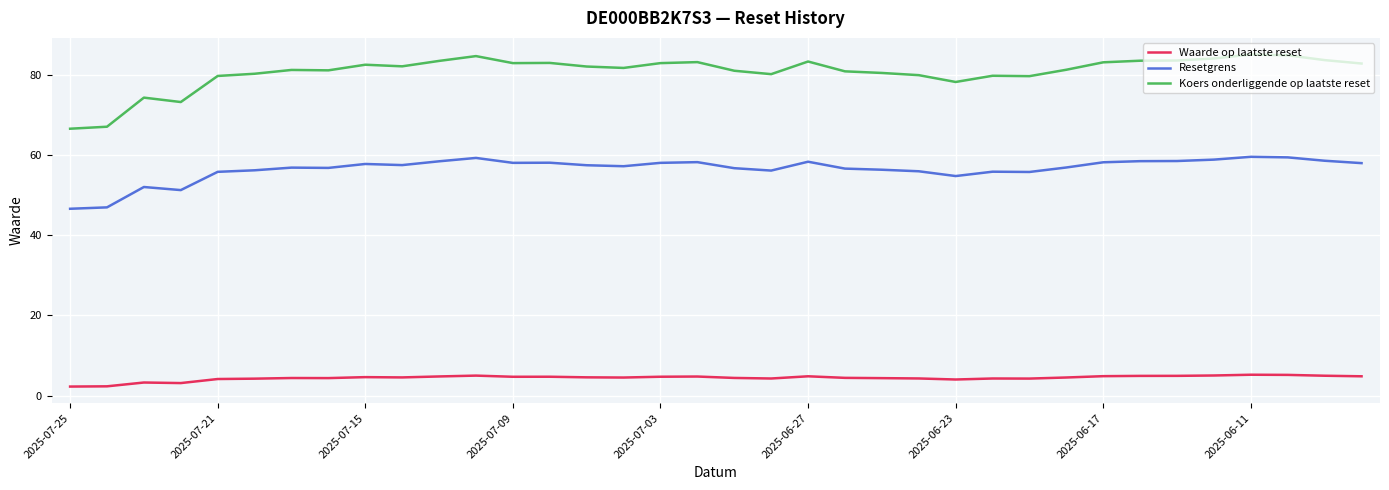

Which series has the widest spread of values?

Koers onderliggende op laatste reset